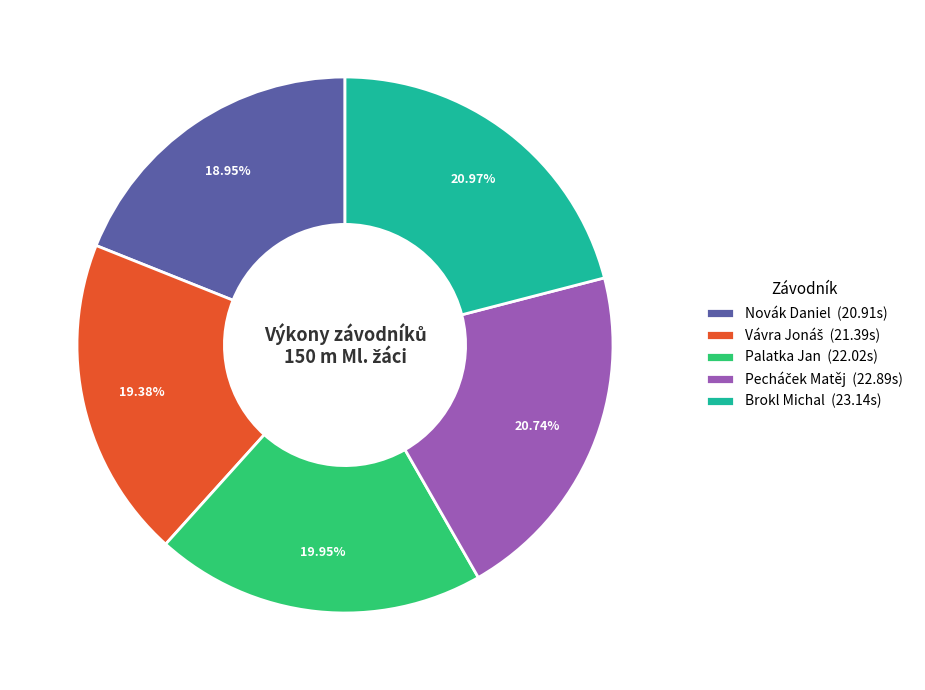

Between Novák Daniel (20.91s) and Palatka Jan (22.02s), which is larger?

Palatka Jan (22.02s)